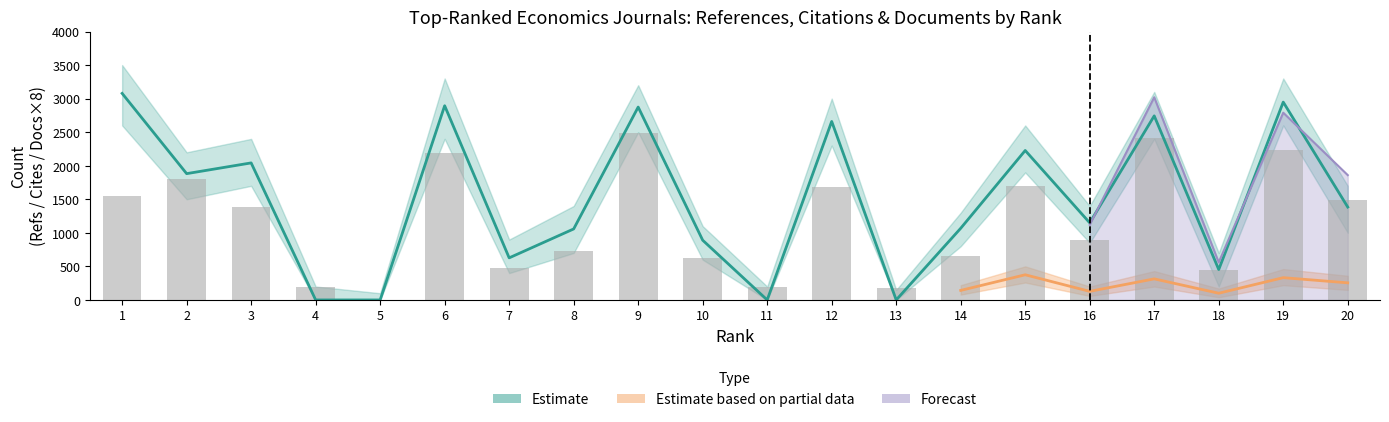

Rank the categories by value from lowest to highest.

5, 13, 11, 4, 18, 7, 10, 14, 8, 16, 3, 20, 1, 12, 15, 2, 6, 19, 17, 9